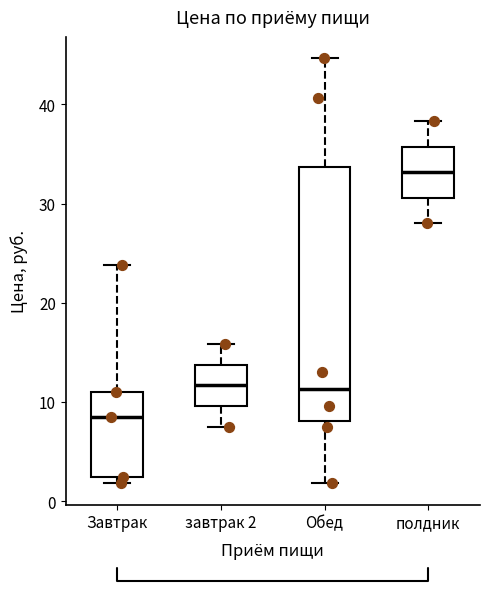

Which box is the tallest, from its lower edge to its upper edge?

Обед